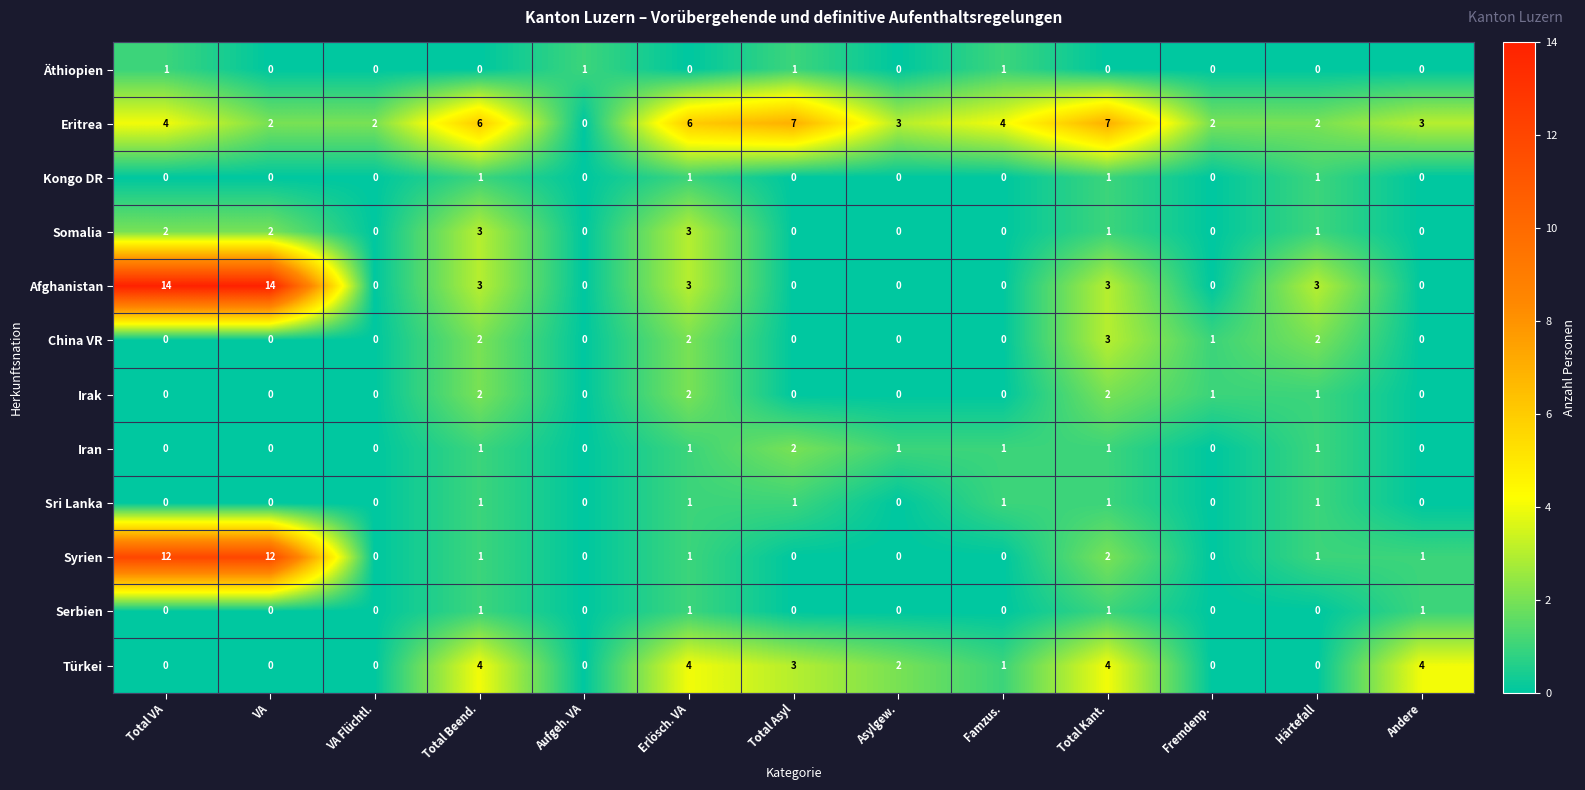

Is it true that Eritrea equals 2 at Erlösch. VA?

False